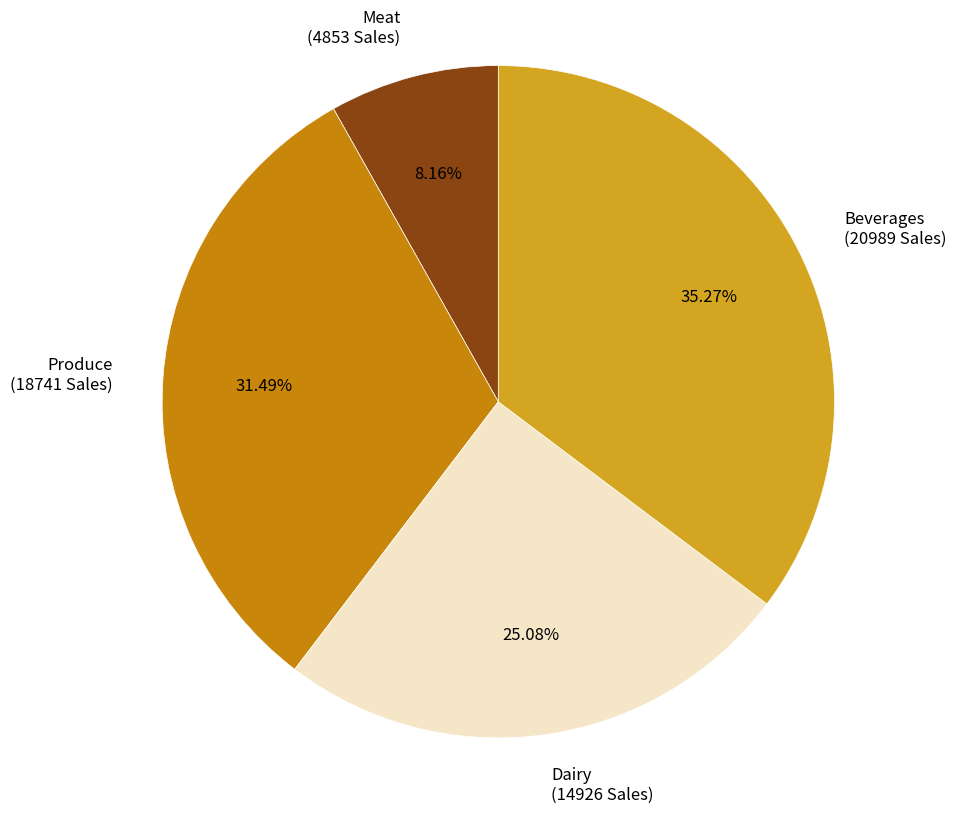

What is the ratio of the value at Beverages to the value at Meat?

4.3